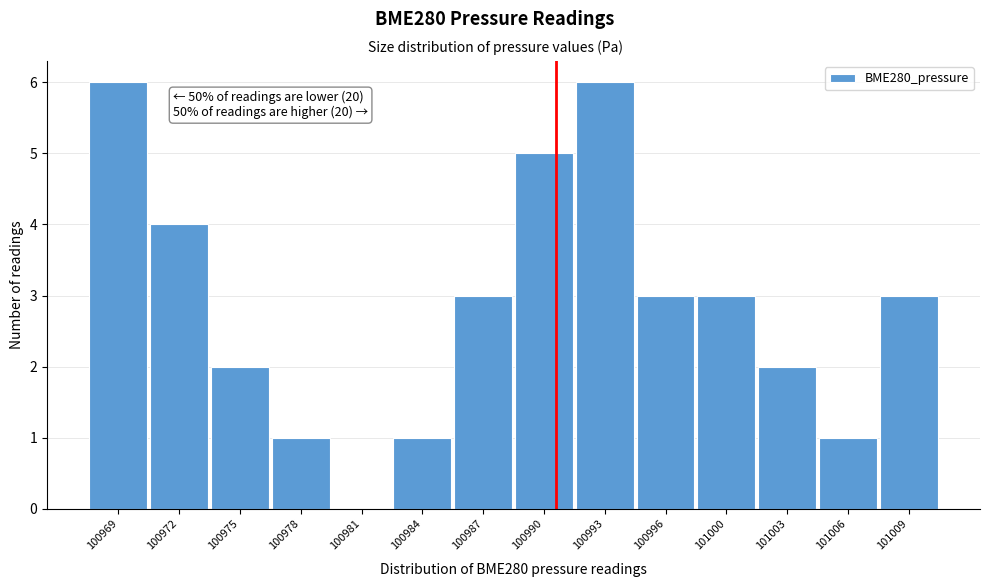

Reading right to left, extract all data points from this chart.

101009=3	101006=1	101003=2	101000=3	100996=3	100993=6	100990=5	100987=3	100984=1	100981=0	100978=1	100975=2	100972=4	100969=6